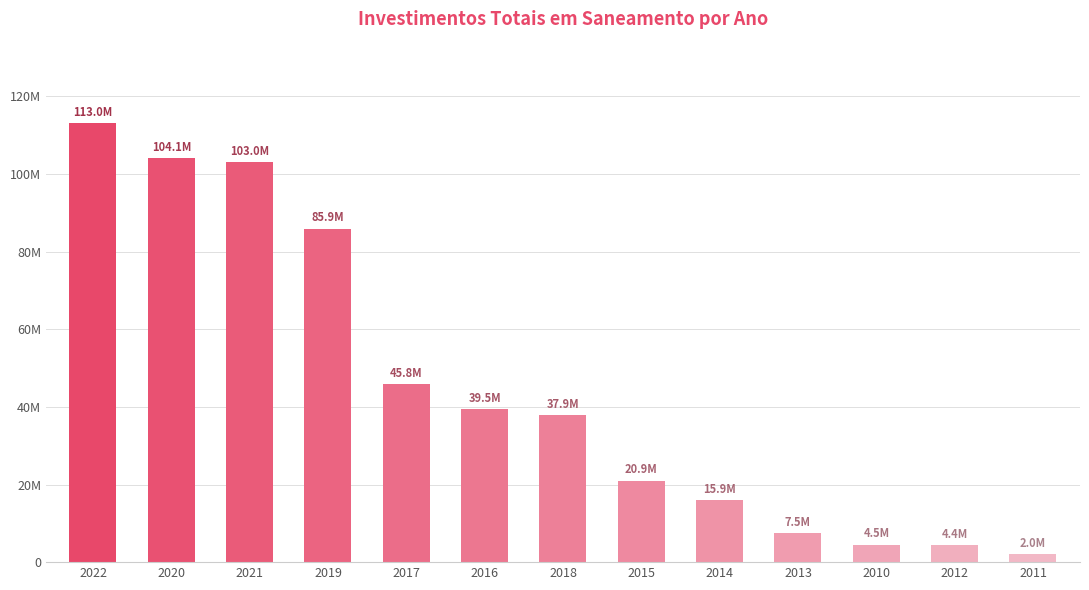

What is the difference between the second highest and second lowest values?

99787412.1